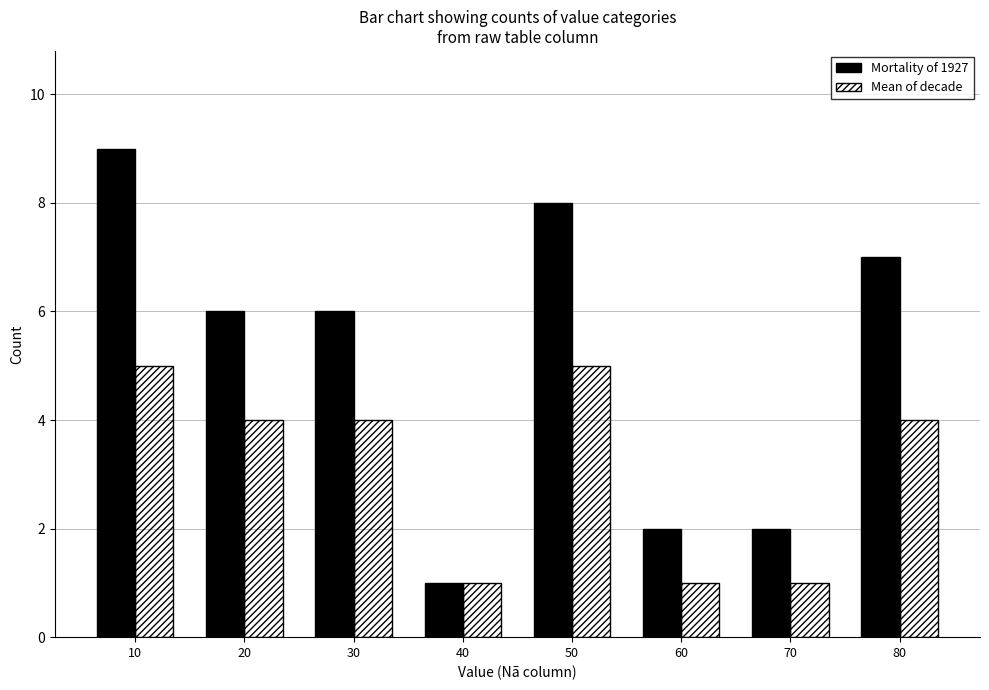

How many data points does each series have?

8